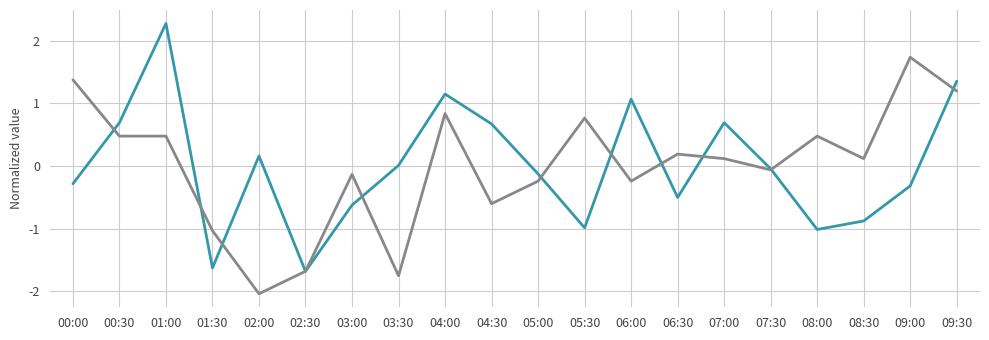

What is the spread (max minus min) of values at 01:30?

0.6